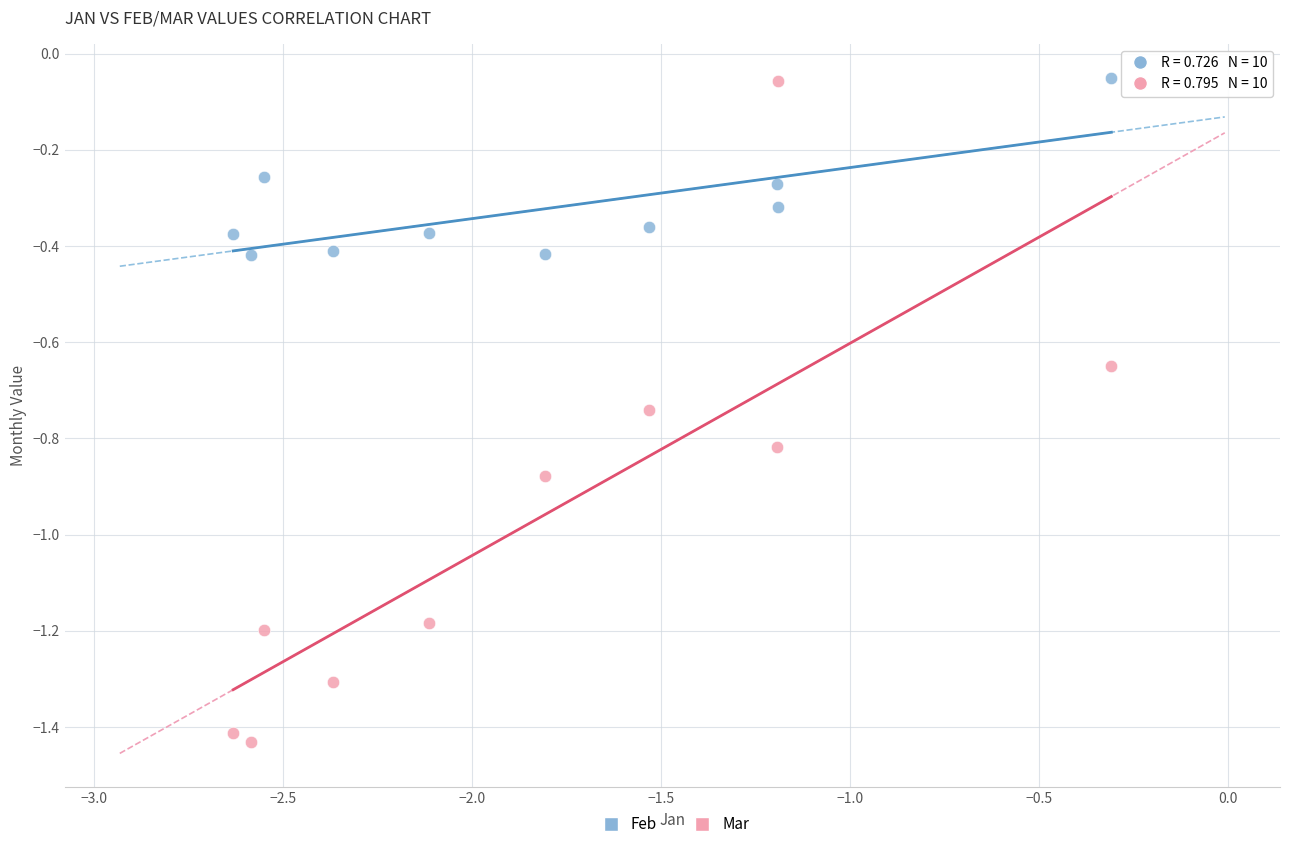

What are all the series names shown in the legend?

Feb, Mar